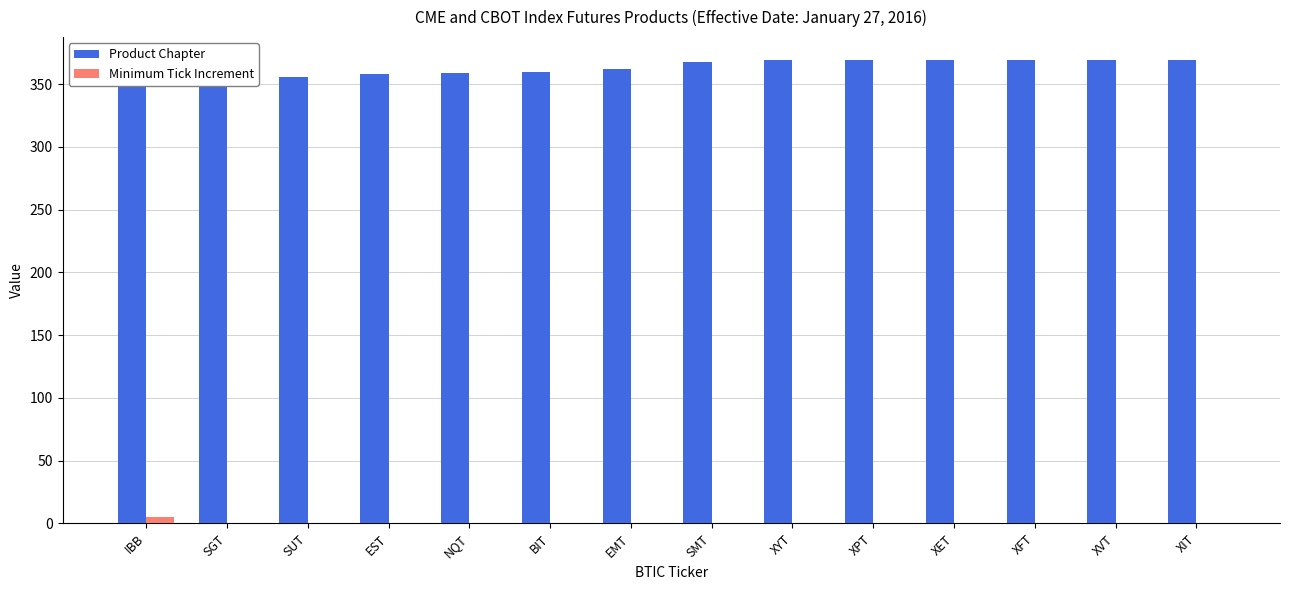

Between EMT and XYT, which series saw the biggest shift?

Product Chapter